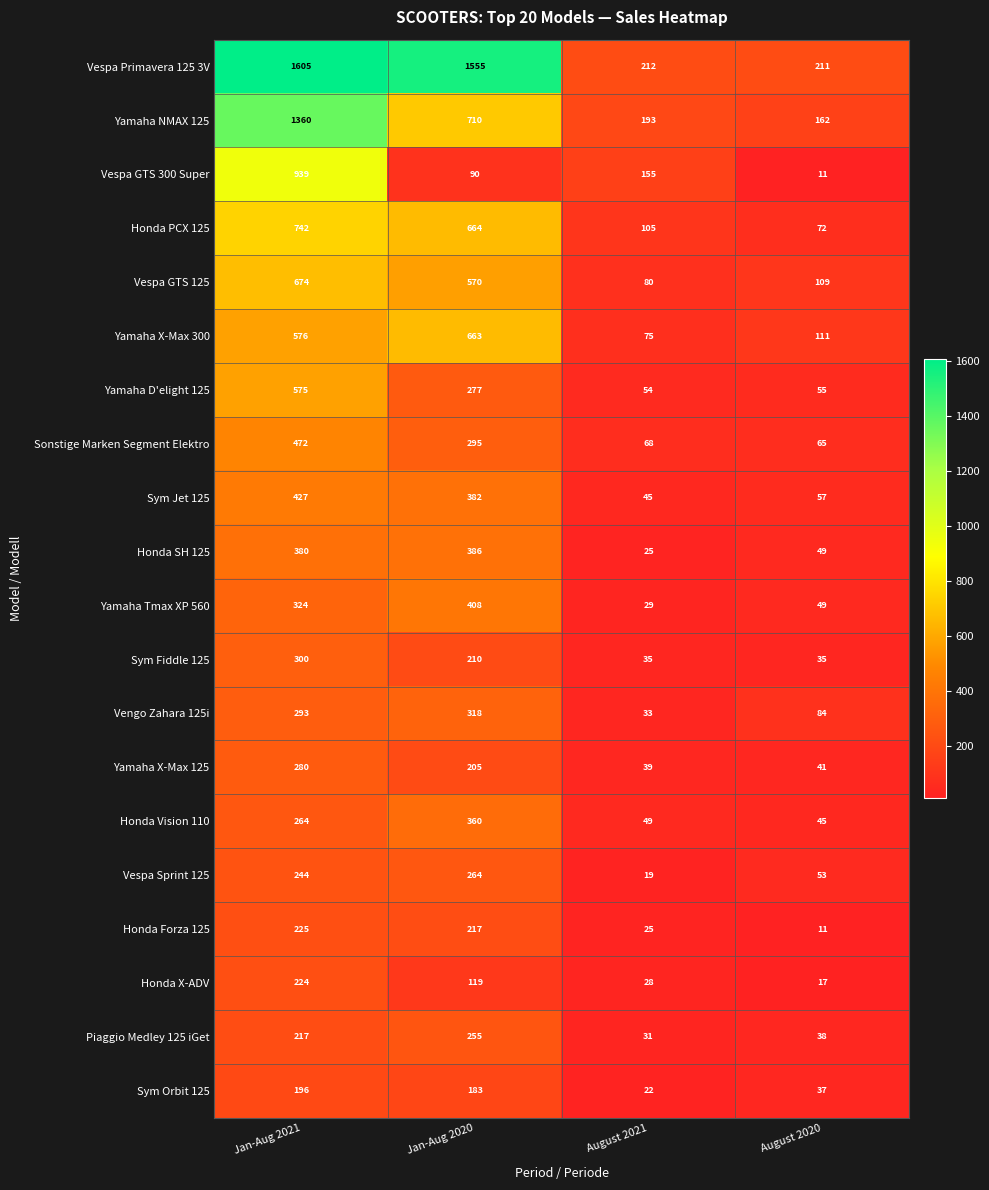

Which series has the largest range (max minus min)?

Vespa Primavera 125 3V